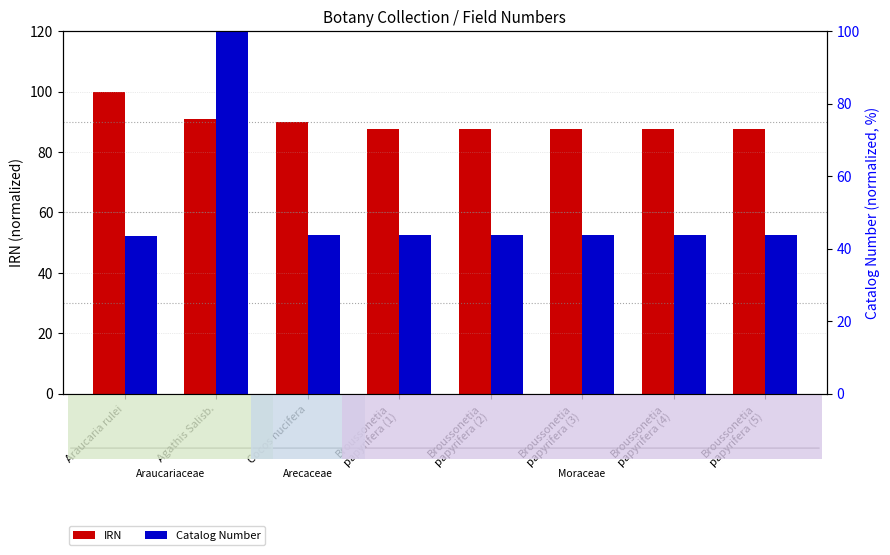

Which series has the largest total across all categories?

IRN